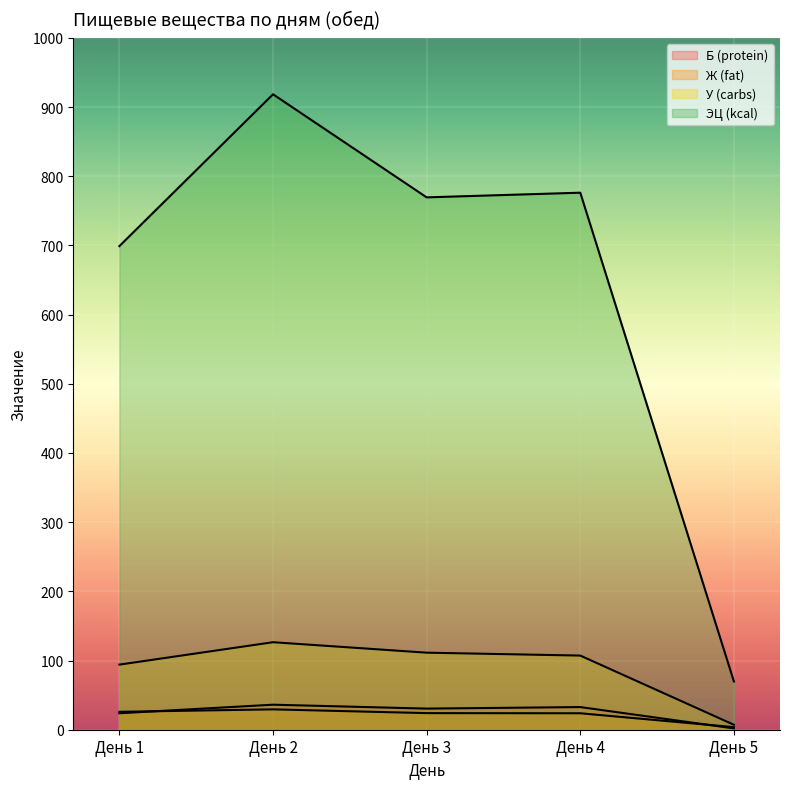

What is the spread (max minus min) of values at День 1?

675.1